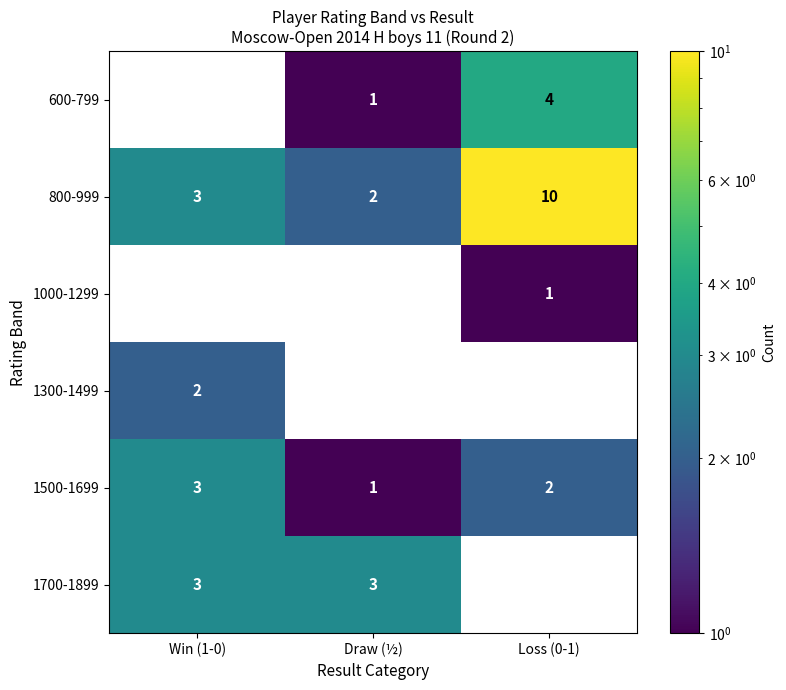

Where does the 1500-1699 series first go above 2?

Win (1-0)